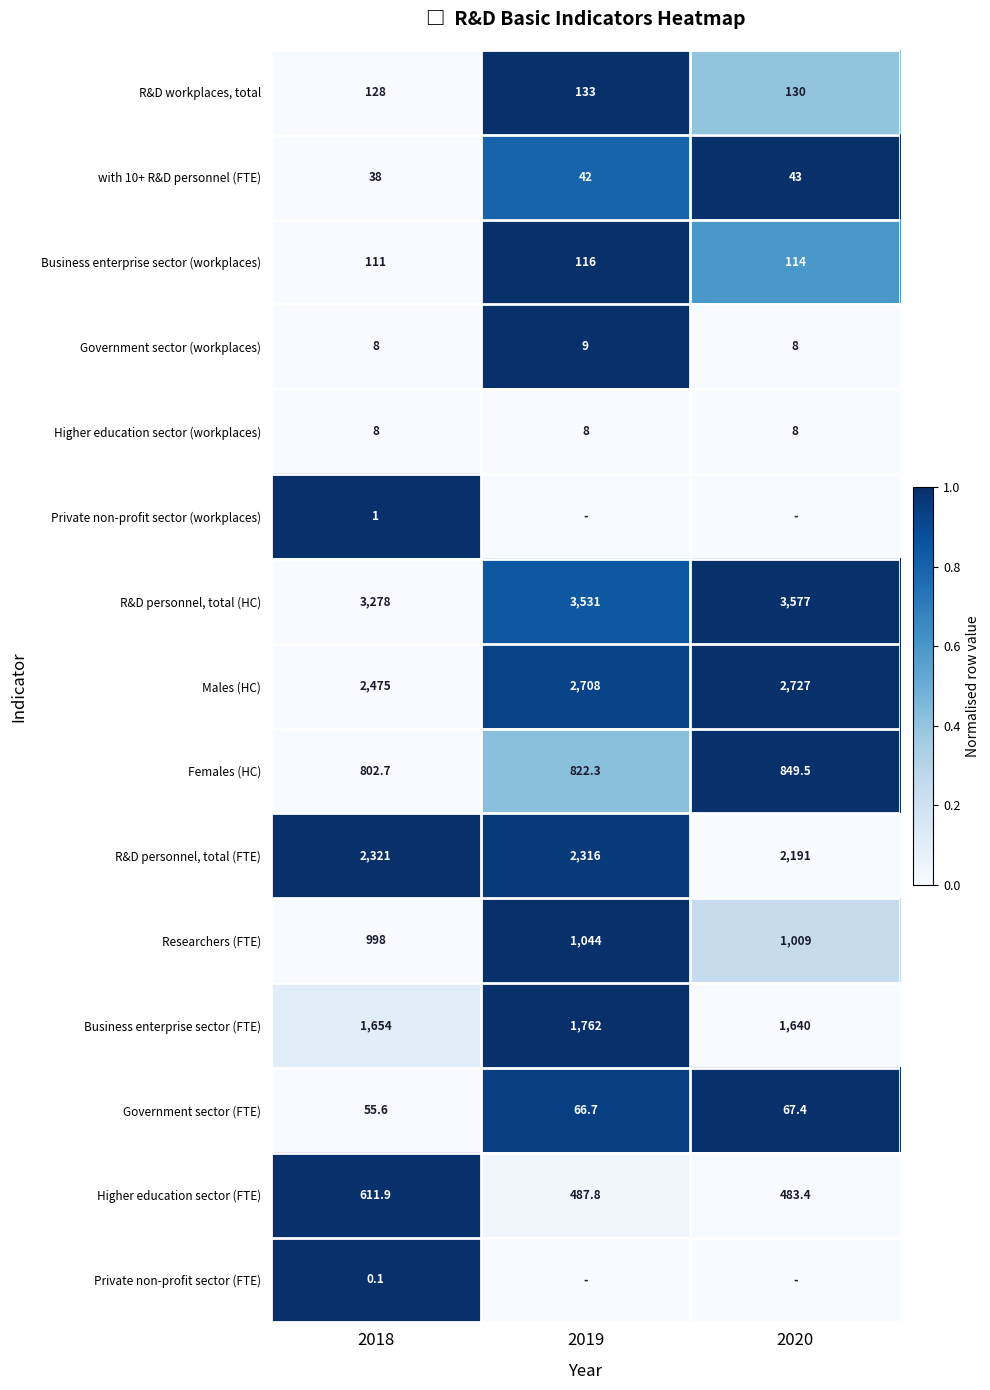

What is the spread (max minus min) of values at 2018?

3277.9